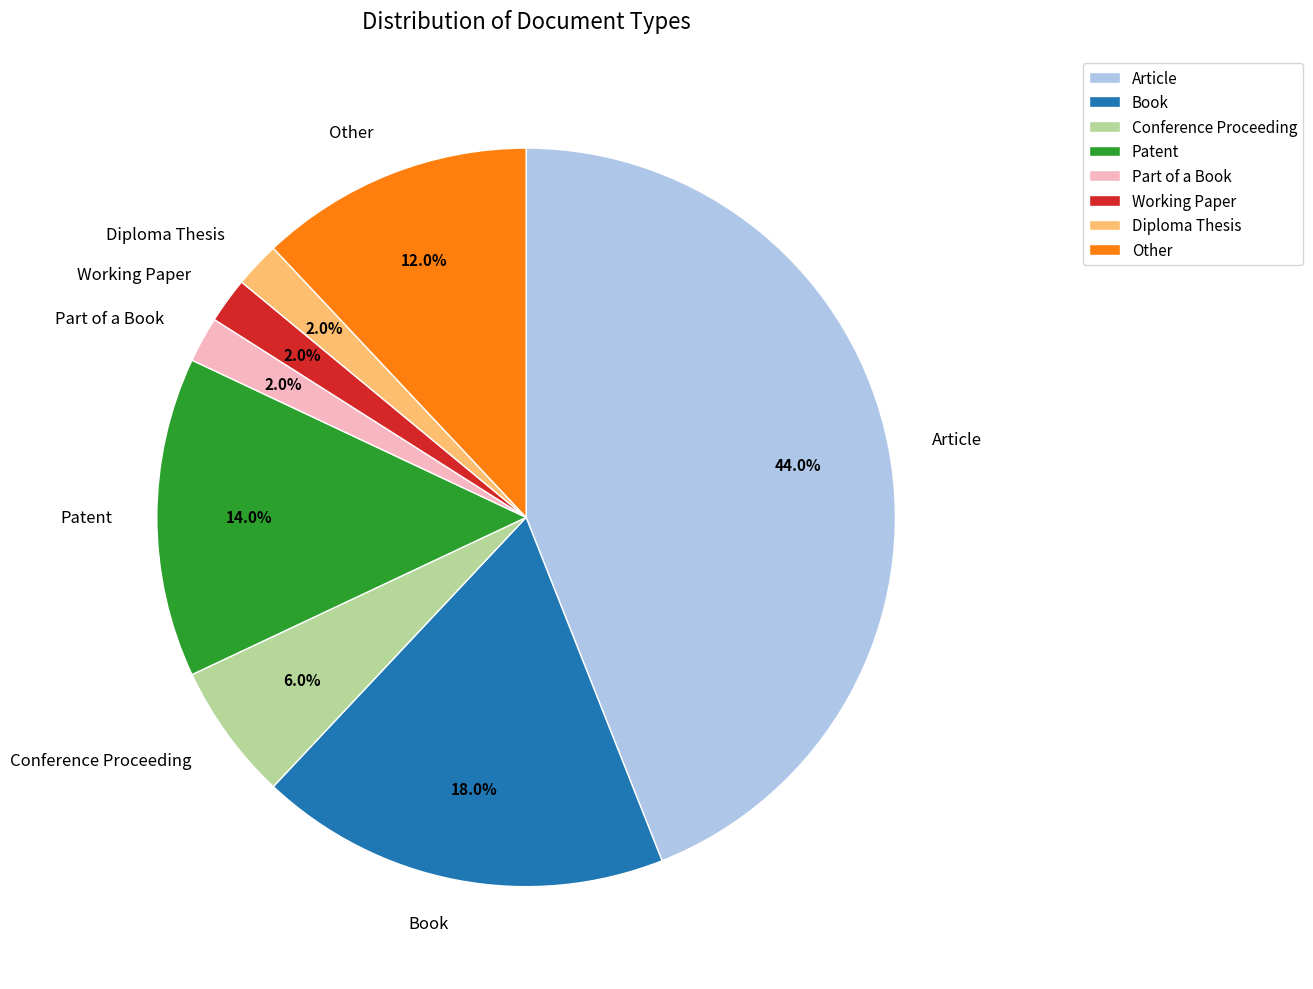

What is the largest slice in the pie chart?

Article